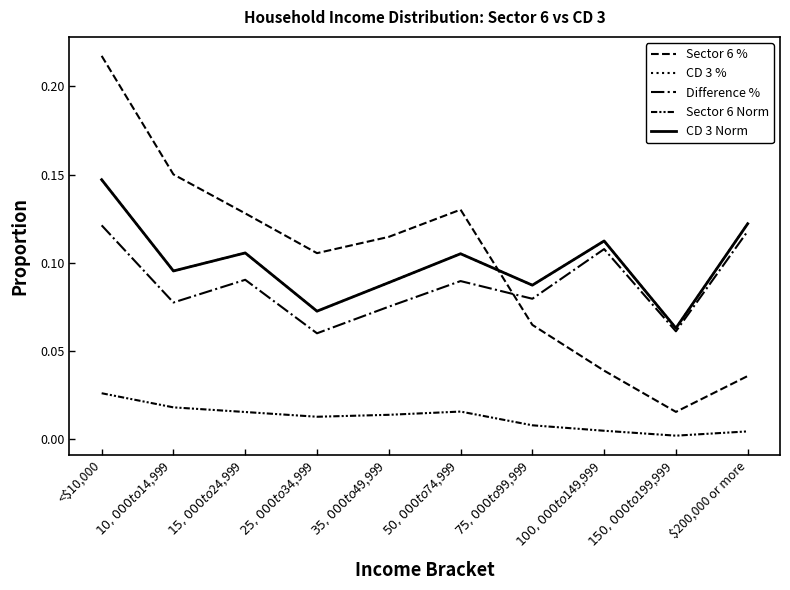

Does the chart display data point markers on the line(s)?

No